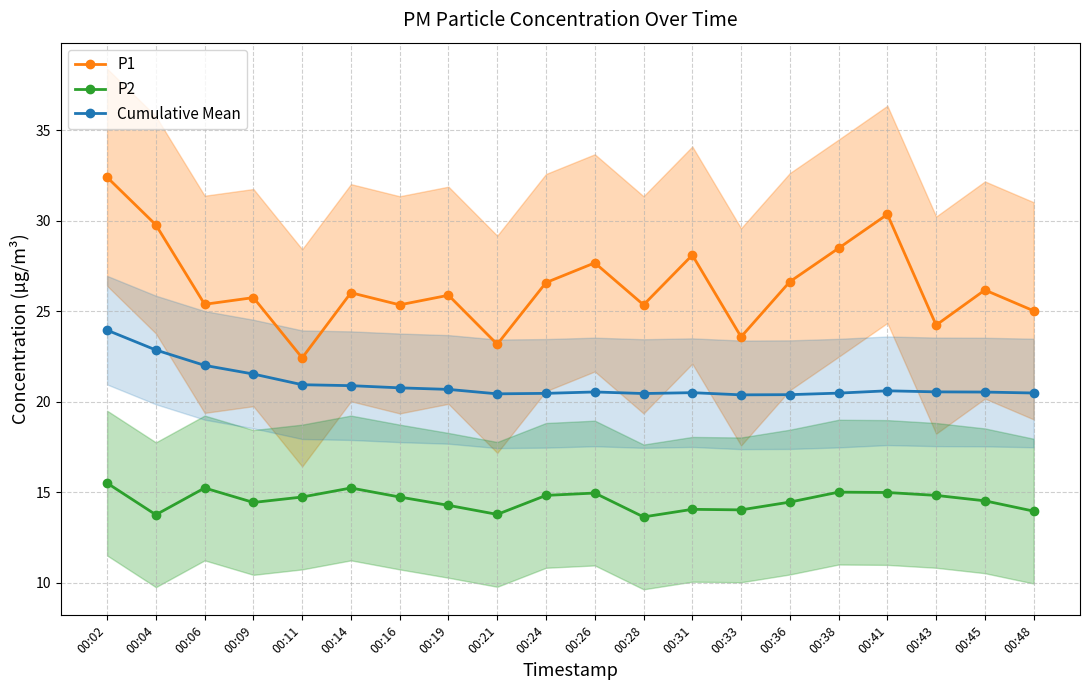

At 00:36, list the series in order from smallest to largest.

P2, Cumulative Mean, P1